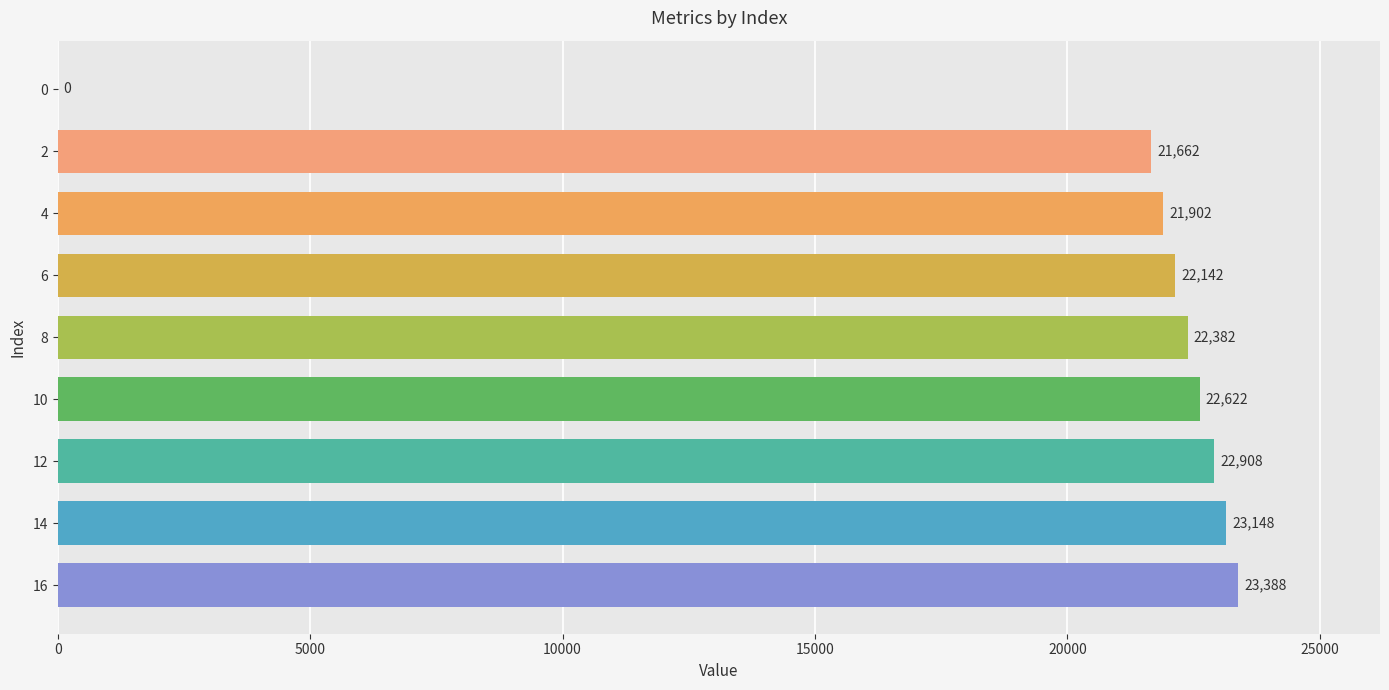

What value does the data have at 14, to the nearest 10?

23150